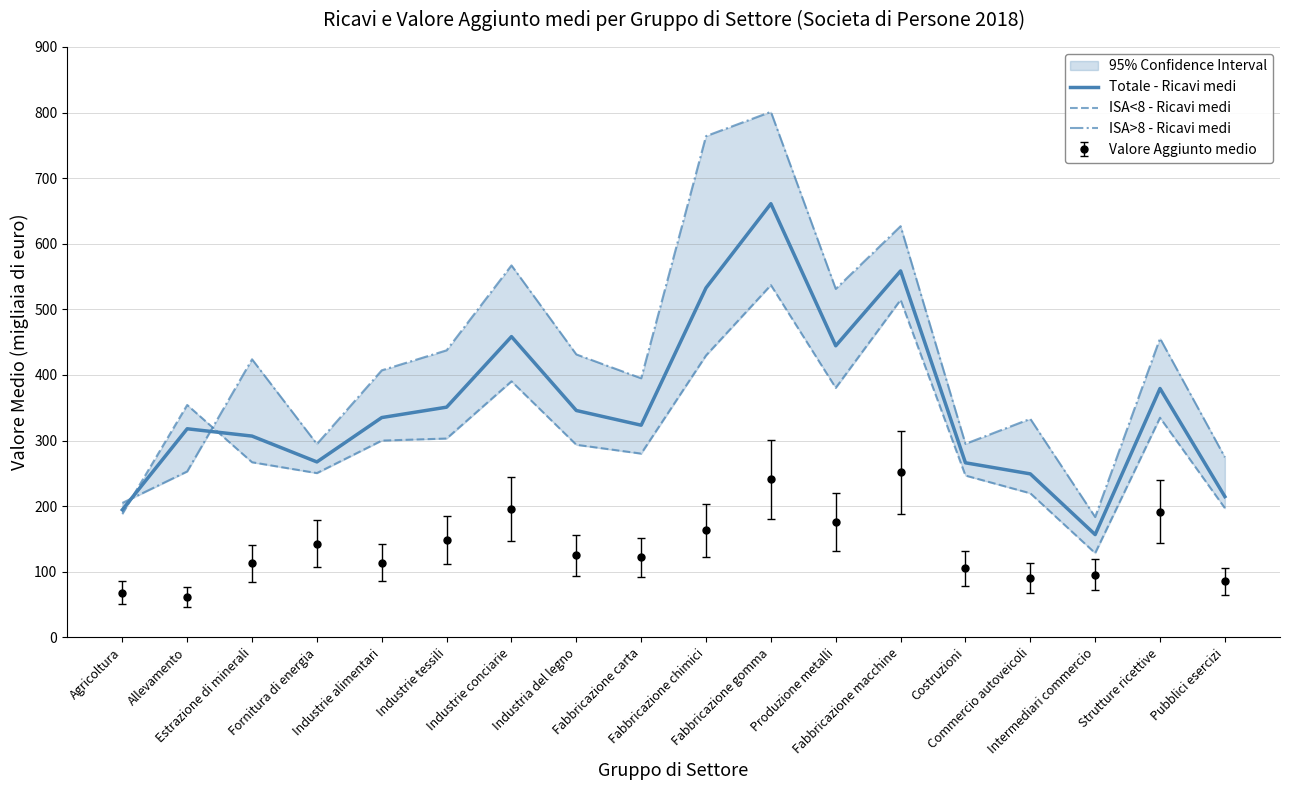

Where do ISA>8 - Ricavi medi and Totale - Ricavi medi first cross each other?

Agricoltura and Allevamento